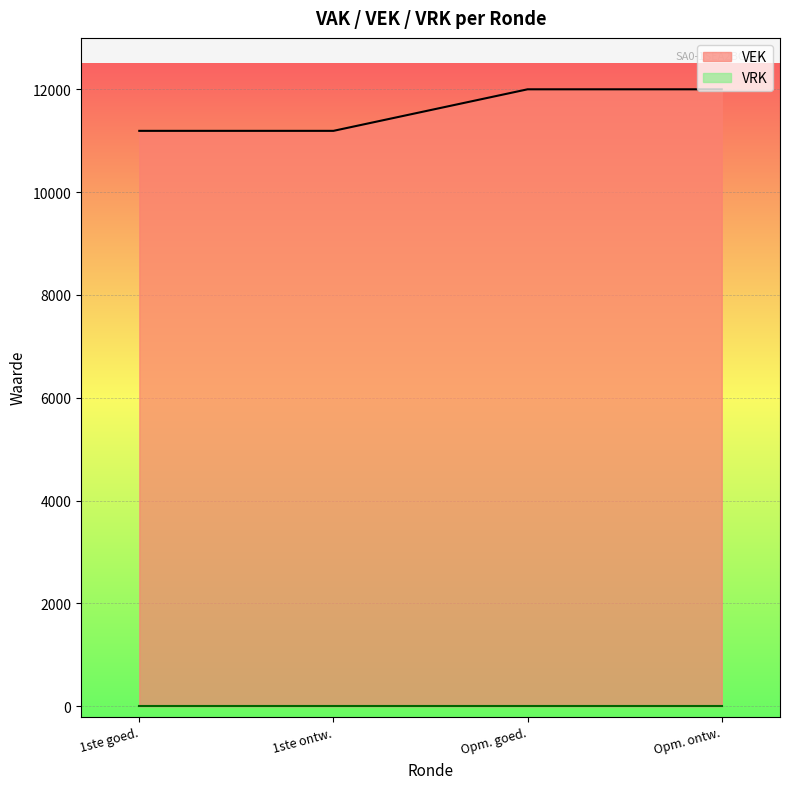

What is the minimum value for VEK?

11192